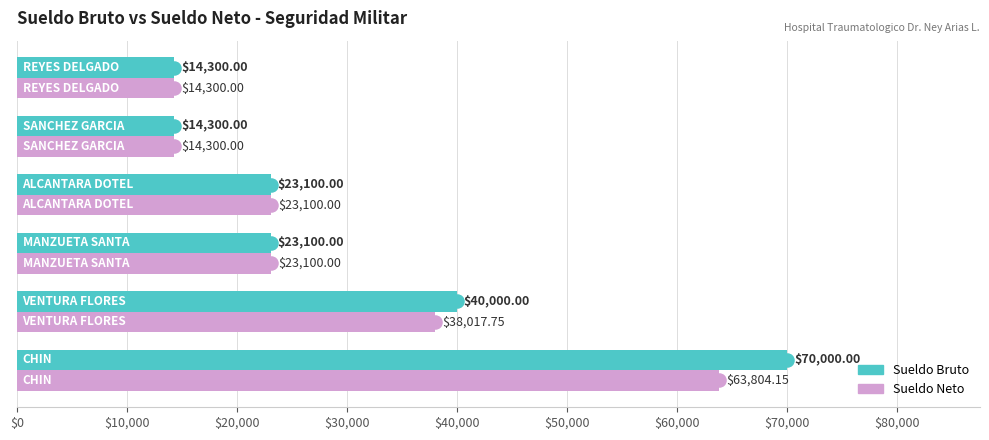

Rank the series by their average value, from lowest to highest.

Sueldo Neto, Sueldo Bruto